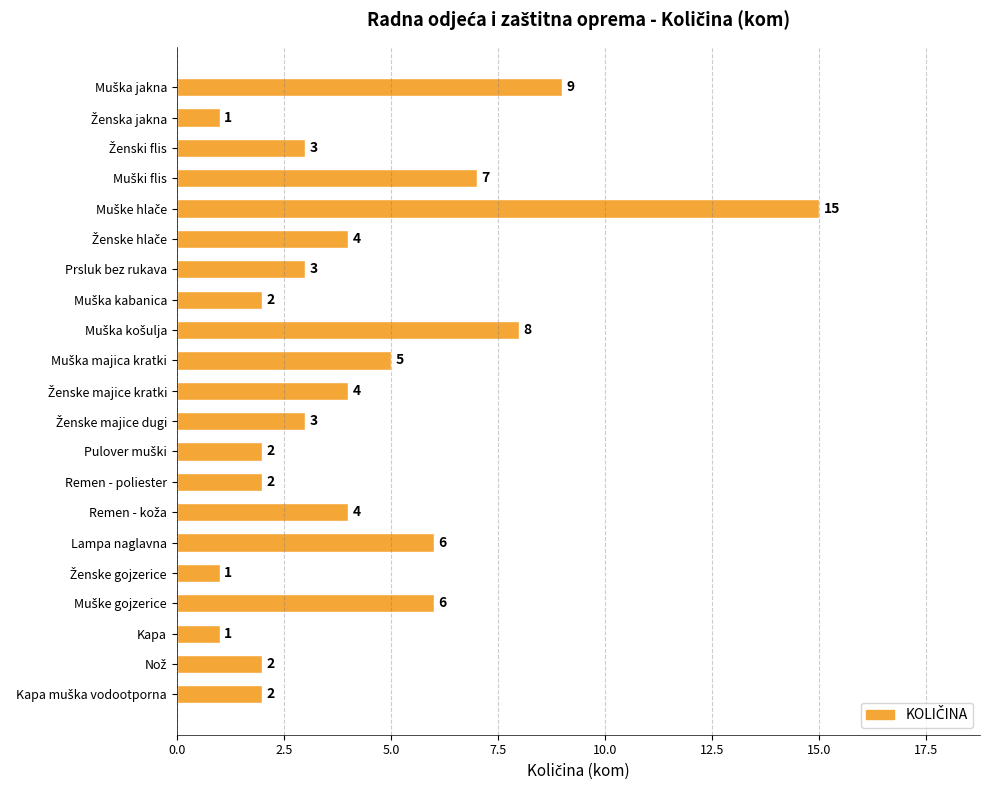

Does the chart contain stacked bars?

No